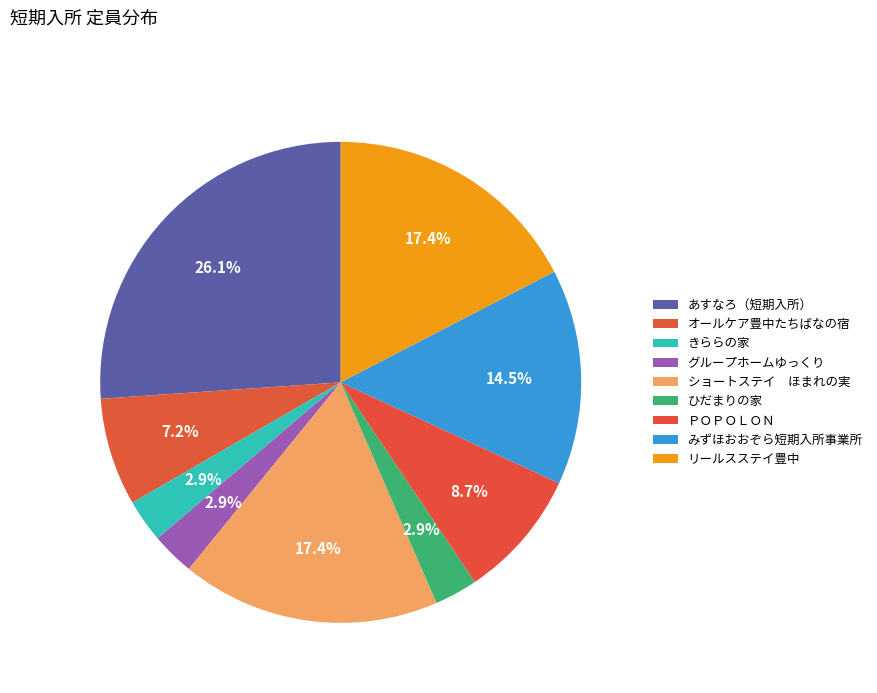

Is there any slice that represents more than half of the pie?

No